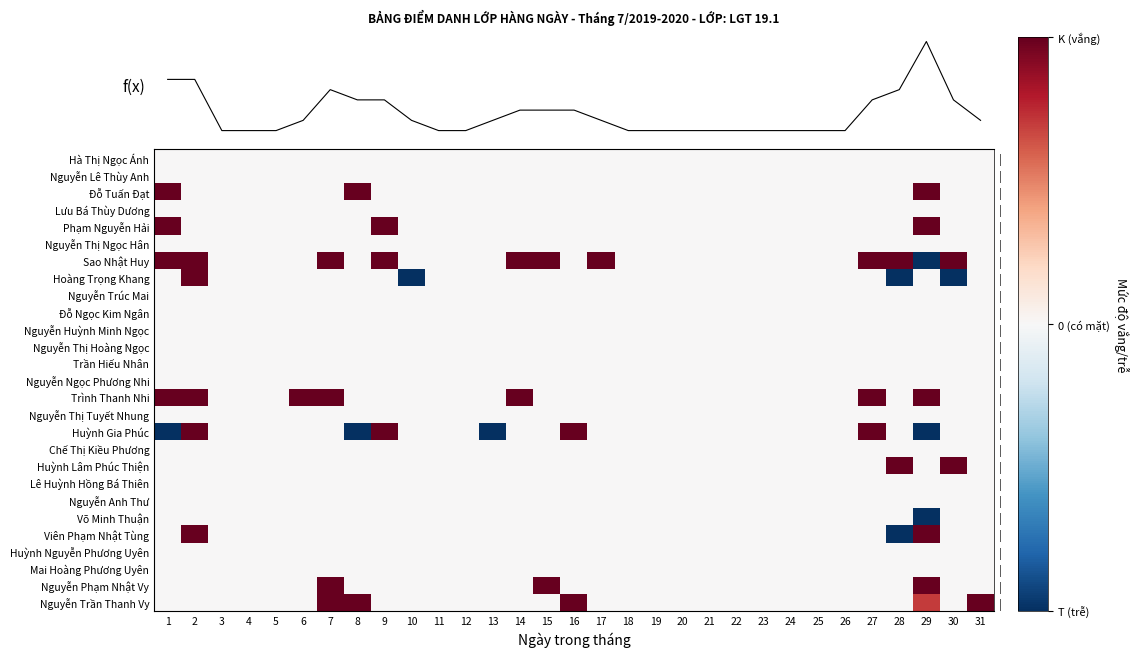

What is the minimum value shown in the chart?

-1.0